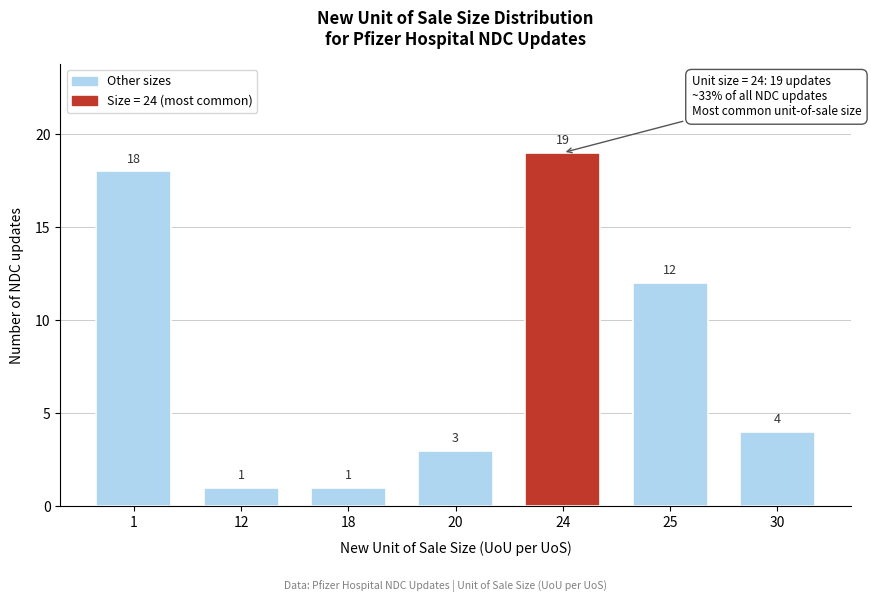

Reading right to left, what are all the values shown in this chart?

4	12	19	3	1	1	18